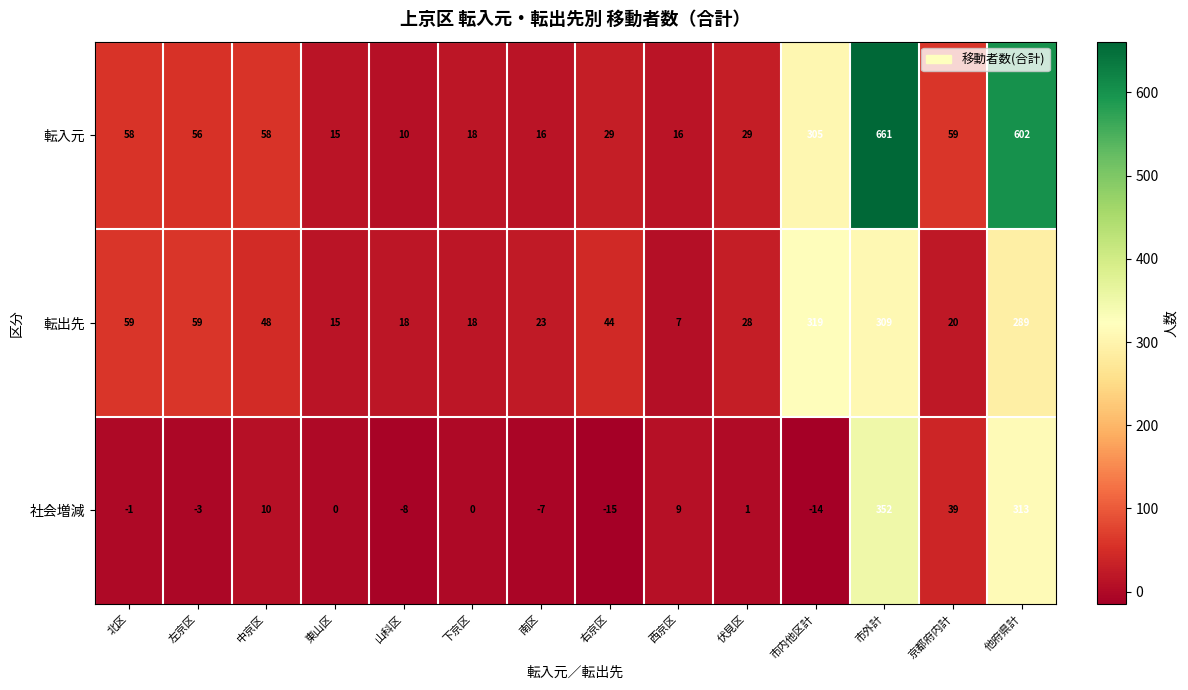

Rank the series by their maximum value, from highest to lowest.

転入元, 社会増減, 転出先